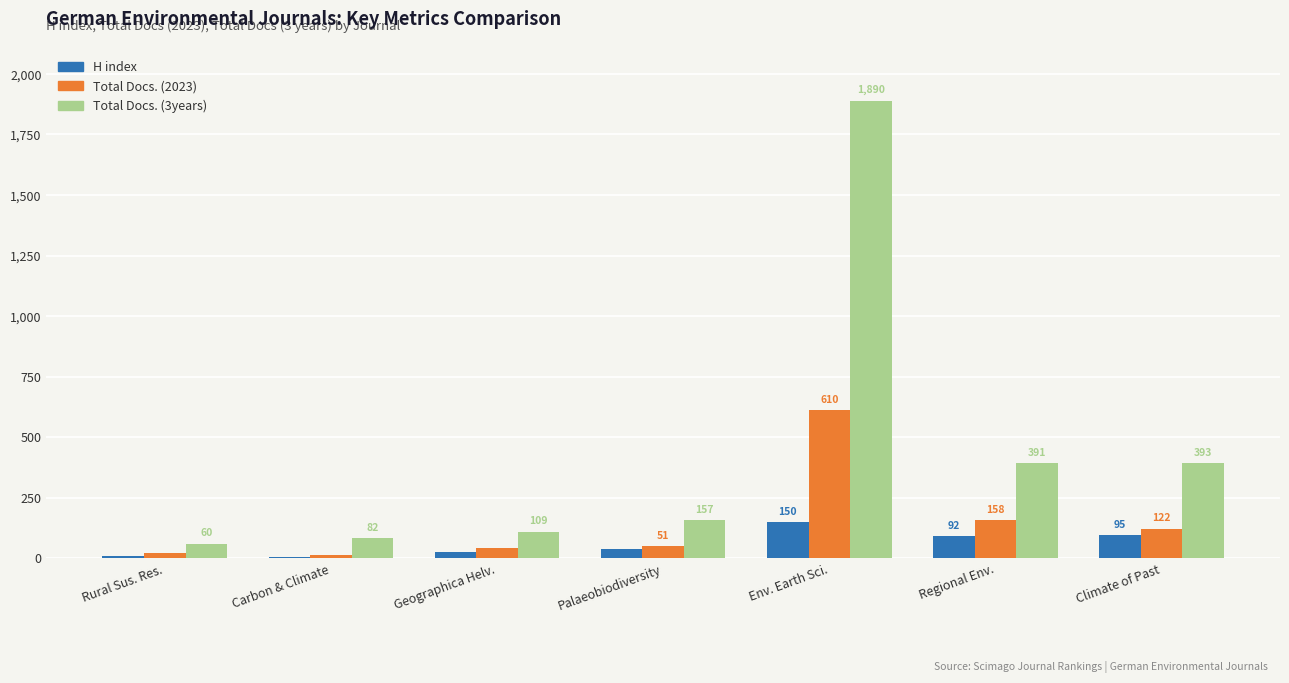

What is the total value across all series at Carbon & Climate?

97